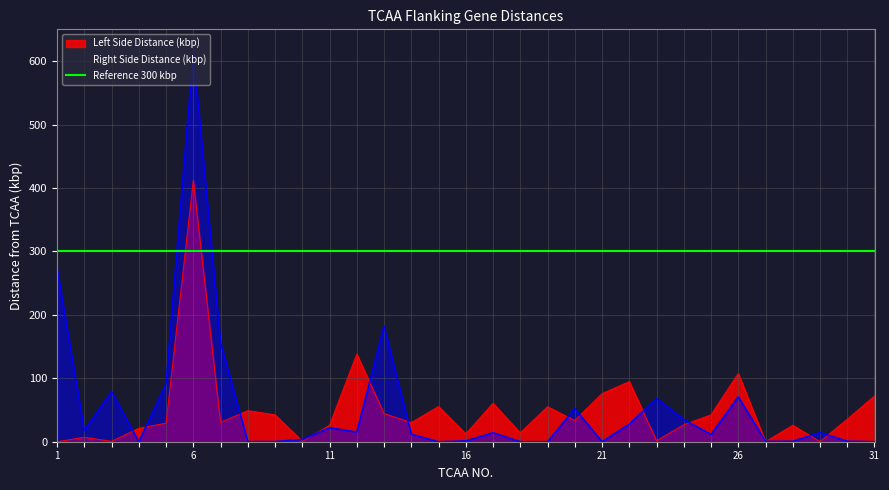

True or false: Right Side Distance (kbp) has a value of 14.1 at 17.

True